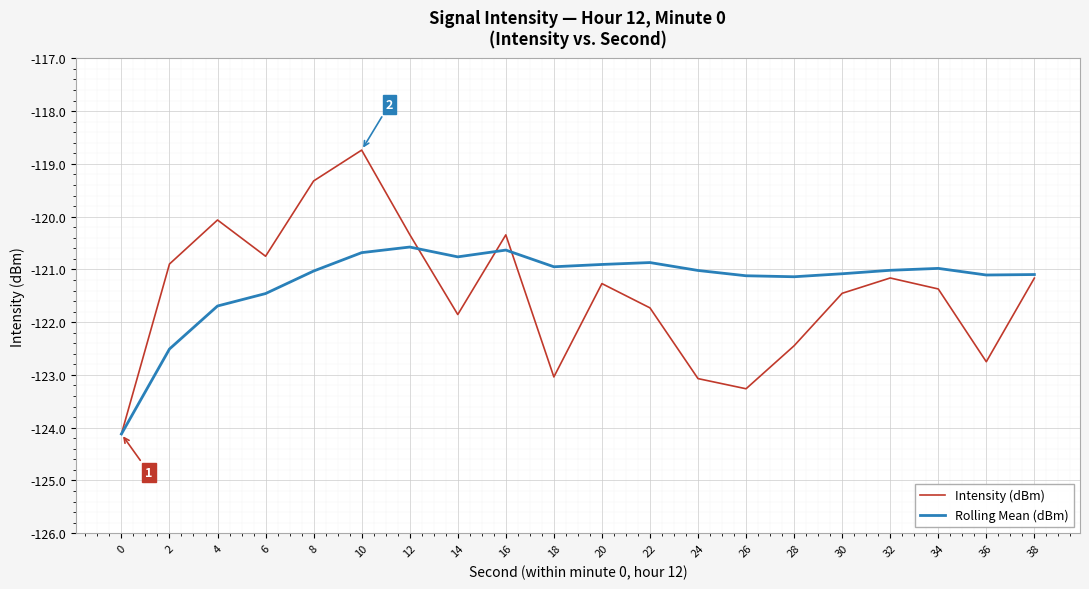

Which category has the highest value across all series?

10